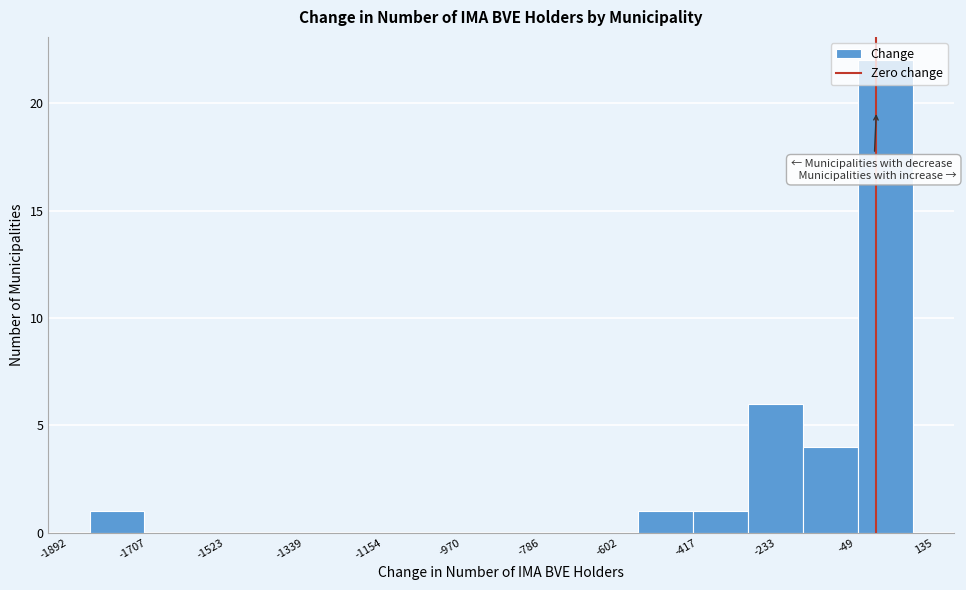

Reading left to right, transcribe this chart: for each bar, give the range it covers on the x-axis and its height. Neither the bar edges nor the heights are printed on the chart, so give them approximately, as read against the axes.

-1840 to -1720: 1
-1720 to -1580: 0
-1580 to -1460: 0
-1460 to -1320: 0
-1320 to -1200: 0
-1200 to -1080: 0
-1080 to -940: 0
-940 to -820: 0
-820 to -680: 0
-680 to -560: 0
-560 to -420: 1
-420 to -300: 1
-300 to -180: 6
-180 to -40: 4
-40 to 80: 22